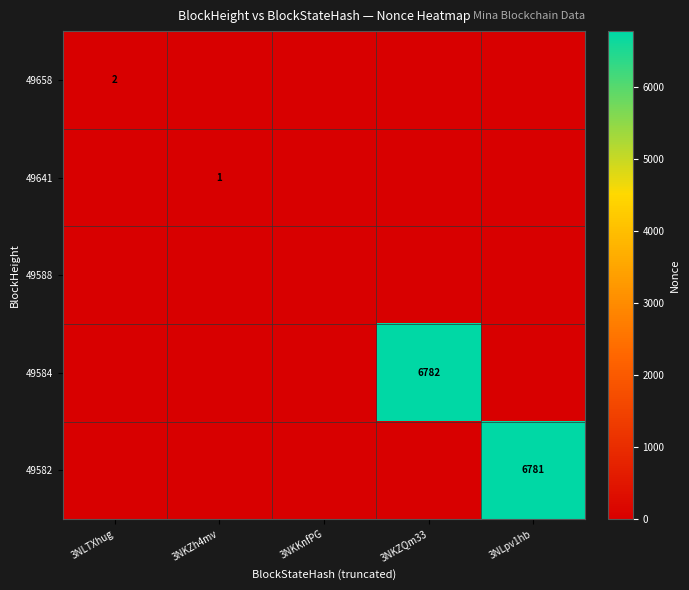

True or false: 49584 has a value of 2533 at 3NKZQm33.

False